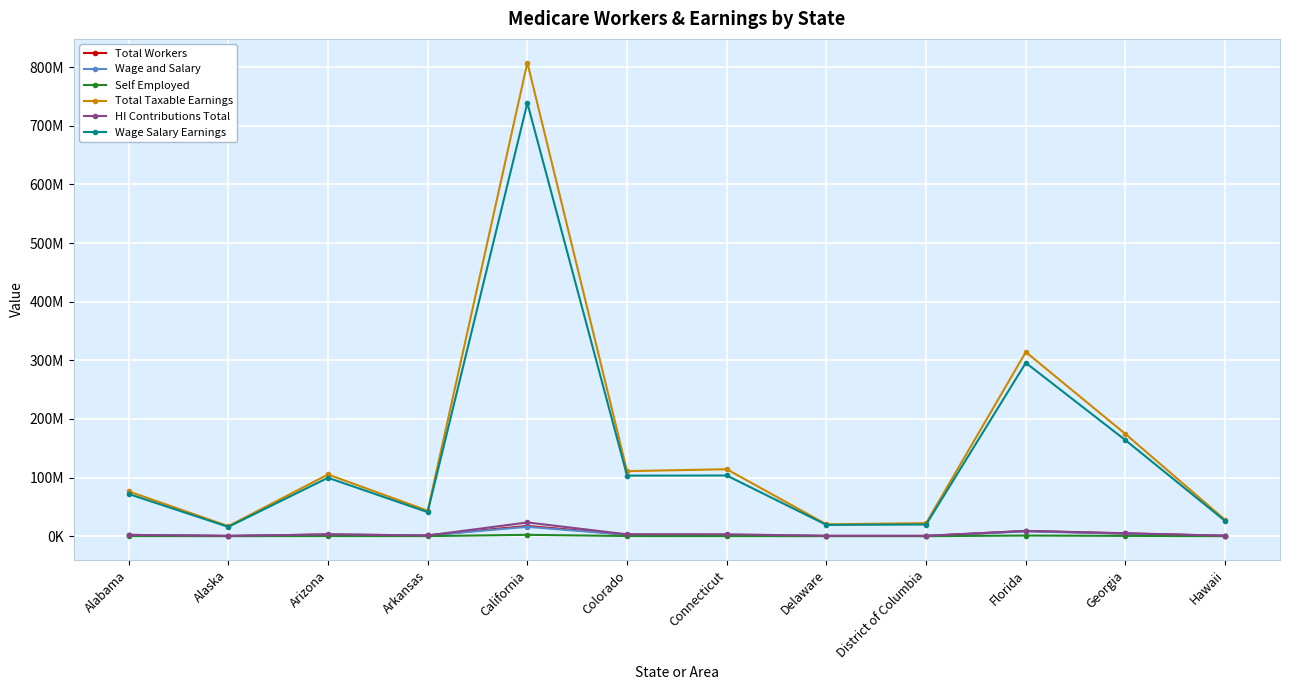

What is the spread (max minus min) of values at California?

805633399